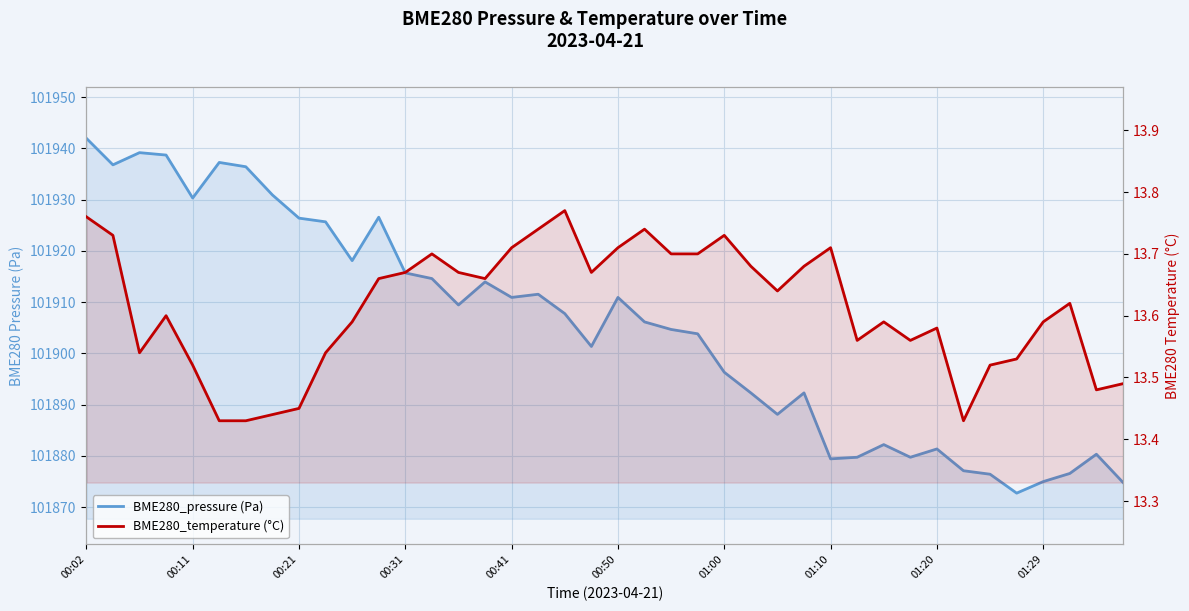

Reading left to right, list all the values displayed in this chart.

BME280_pressure (Pa): 101942.0	101936.8	101939.2	101938.7	101930.3	101937.2	101936.4	101930.9	101926.4	101925.7	101918.1	101926.6	101915.7	101914.6	101909.4	101913.9	101910.9	101911.5	101907.8	101901.3	101910.9	101906.1	101904.7	101903.8	101896.3	101892.3	101888.1	101892.3	101879.4	101879.7	101882.2	101879.7	101881.3	101877.1	101876.4	101872.7	101875.0	101876.6	101880.3	101874.8
BME280_temperature (°C): 13.8	13.7	13.5	13.6	13.5	13.4	13.4	13.4	13.4	13.5	13.6	13.7	13.7	13.7	13.7	13.7	13.7	13.7	13.8	13.7	13.7	13.7	13.7	13.7	13.7	13.7	13.6	13.7	13.7	13.6	13.6	13.6	13.6	13.4	13.5	13.5	13.6	13.6	13.5	13.5